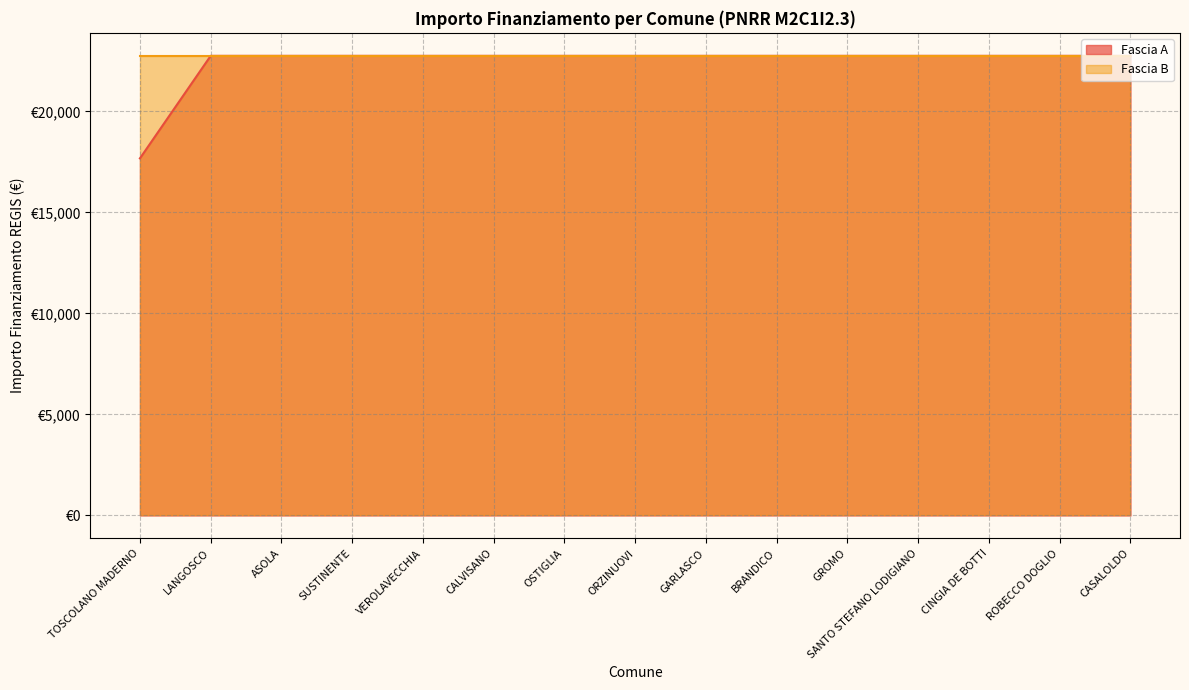

What value does the data have at ASOLA?

22750.0